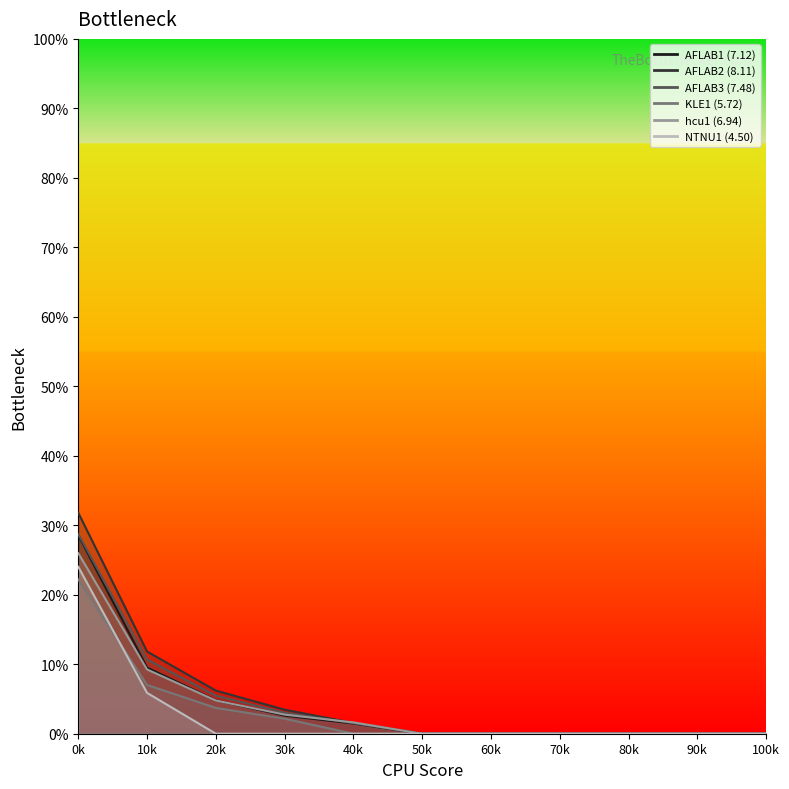

Which series has the widest spread of values?

AFLAB2 (8.11)